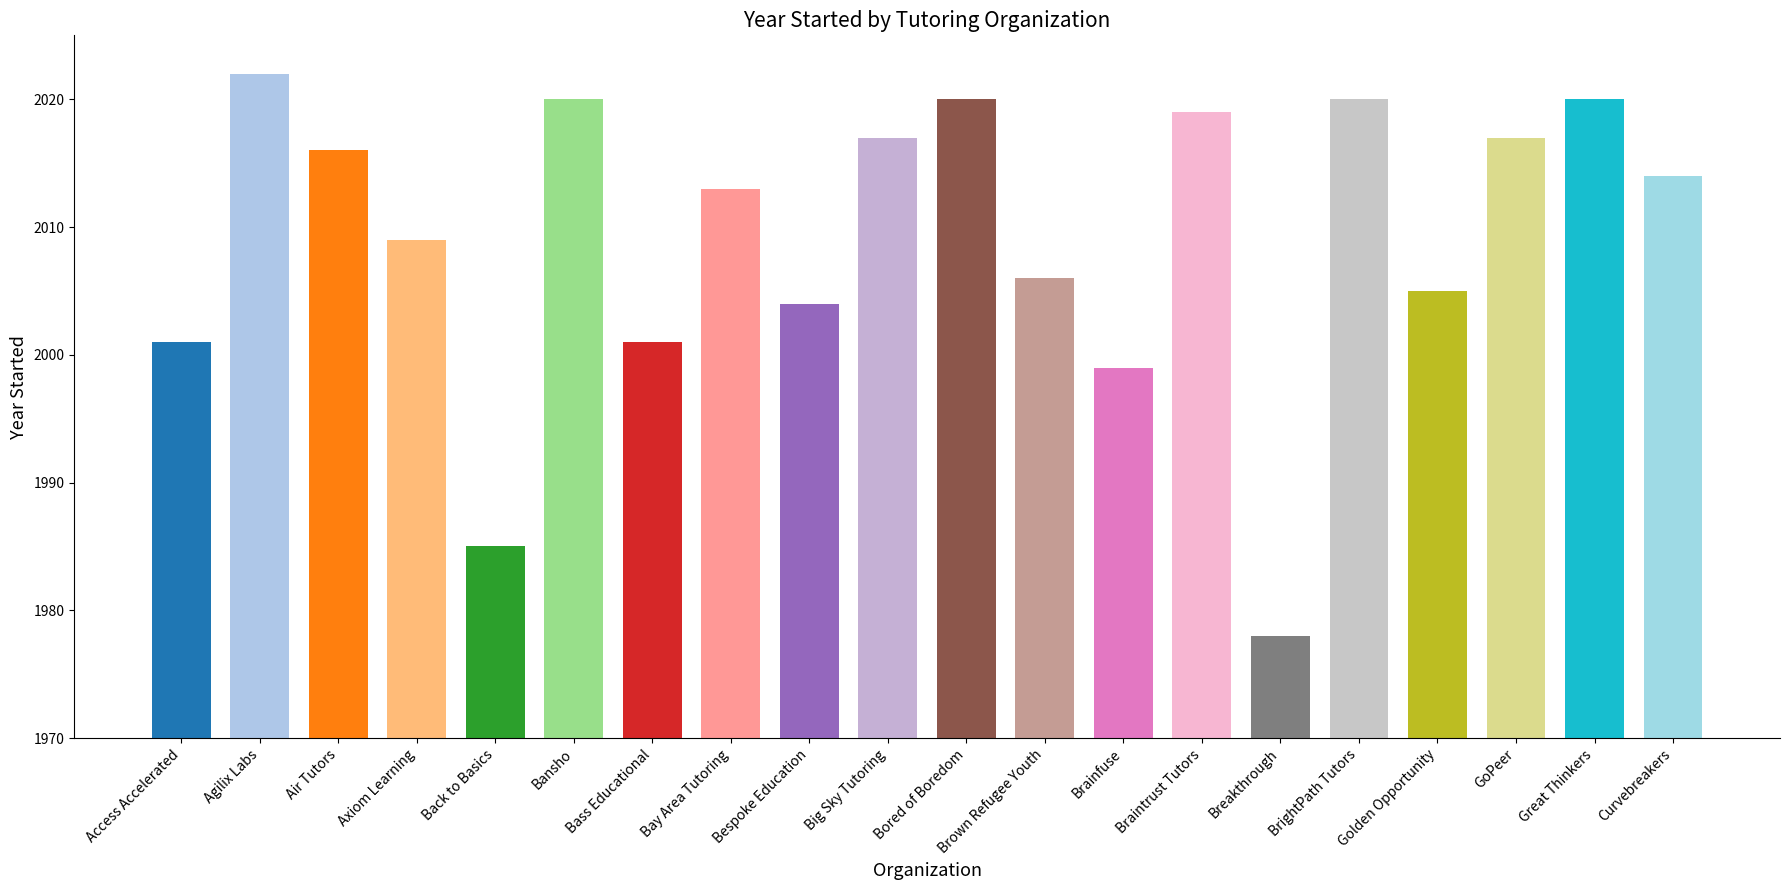

Are the bars grouped side by side (vs. stacked)?

No